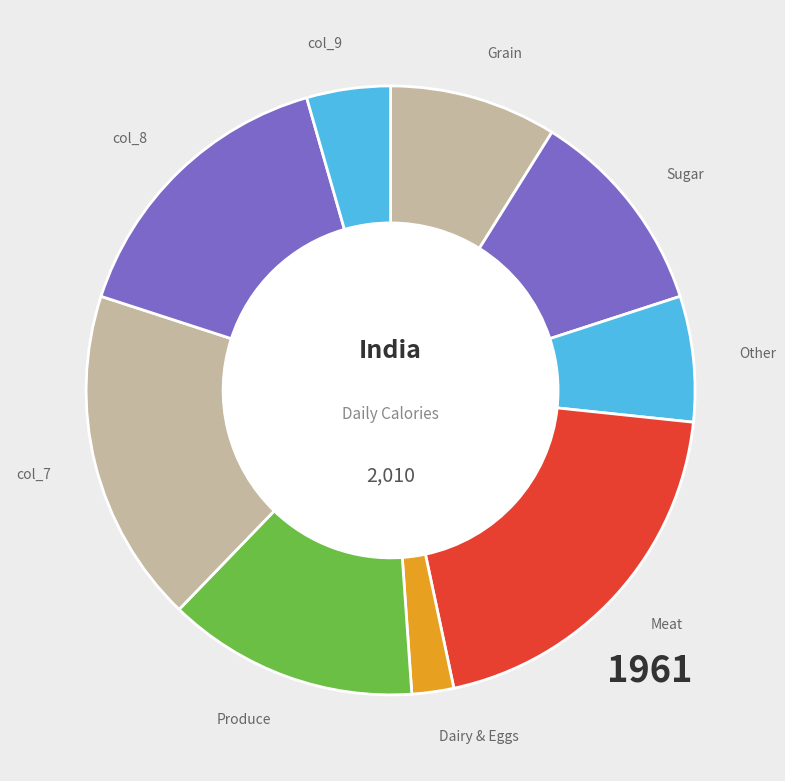

Count the number of slices in the pie.

9